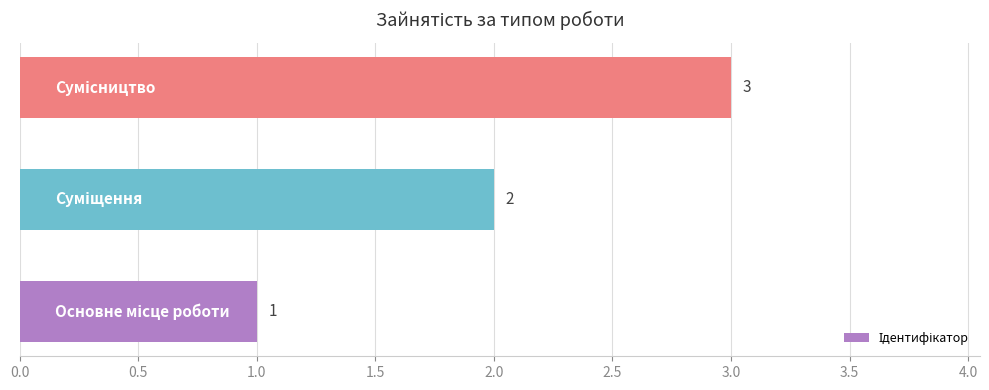

What is the greatest value displayed?

3